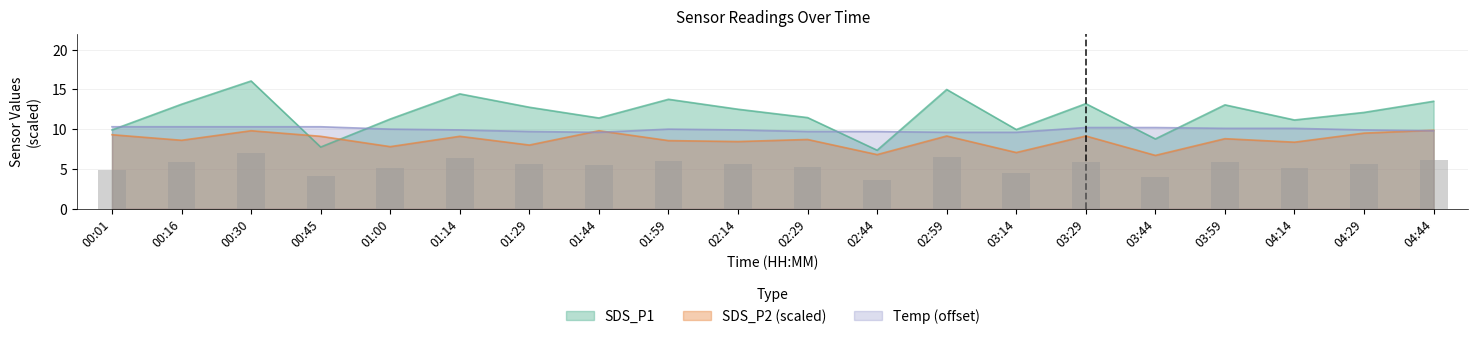

What position from the left is 03:44?

16